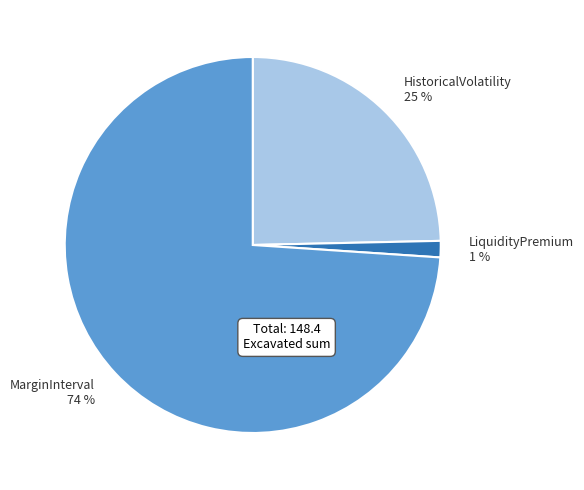

How many slices are in this pie chart?

3